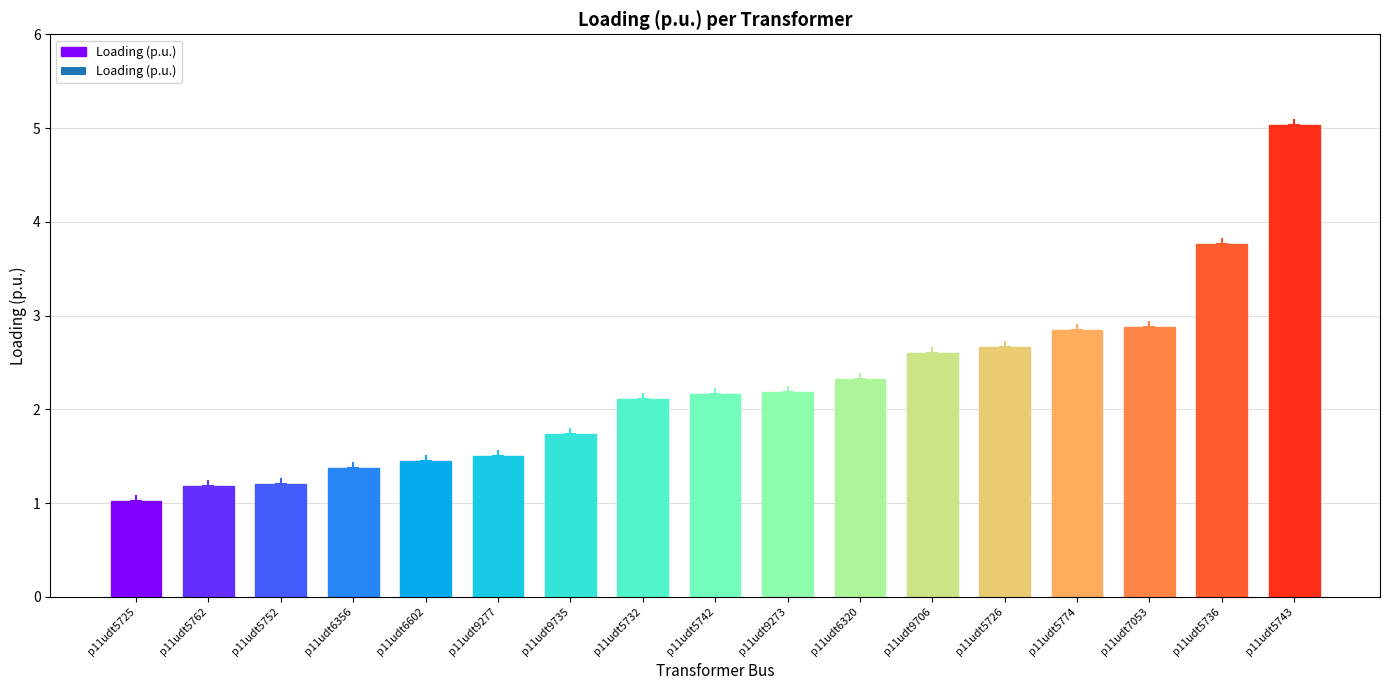

List the labels in order of value, smallest first.

p11udt5725, p11udt5762, p11udt5752, p11udt6356, p11udt6602, p11udt9277, p11udt9735, p11udt5732, p11udt5742, p11udt9273, p11udt6320, p11udt9706, p11udt5726, p11udt5774, p11udt7053, p11udt5736, p11udt5743